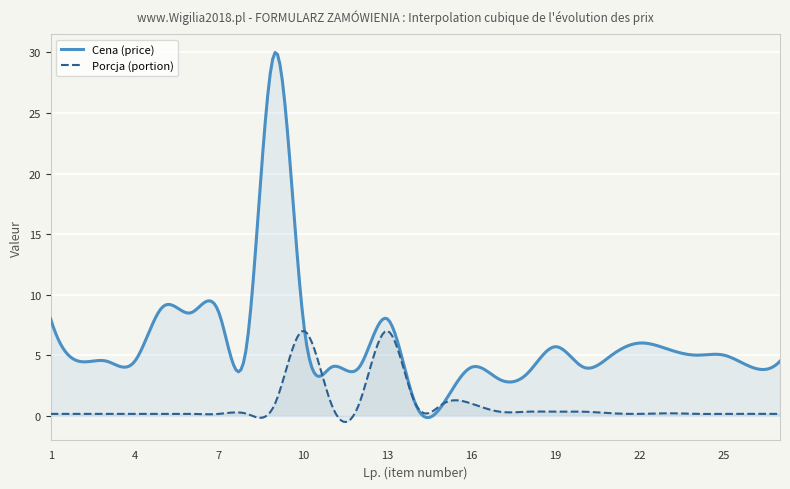

In Cena (price), how many points are lower than both neighbors (excluding endpoints)?

11